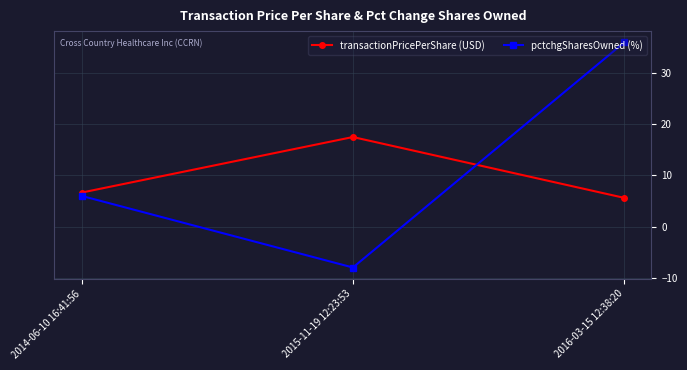

Which series changed the most between 2015-11-19 12:23:53 and 2016-03-15 12:38:20?

pctchgSharesOwned (%)